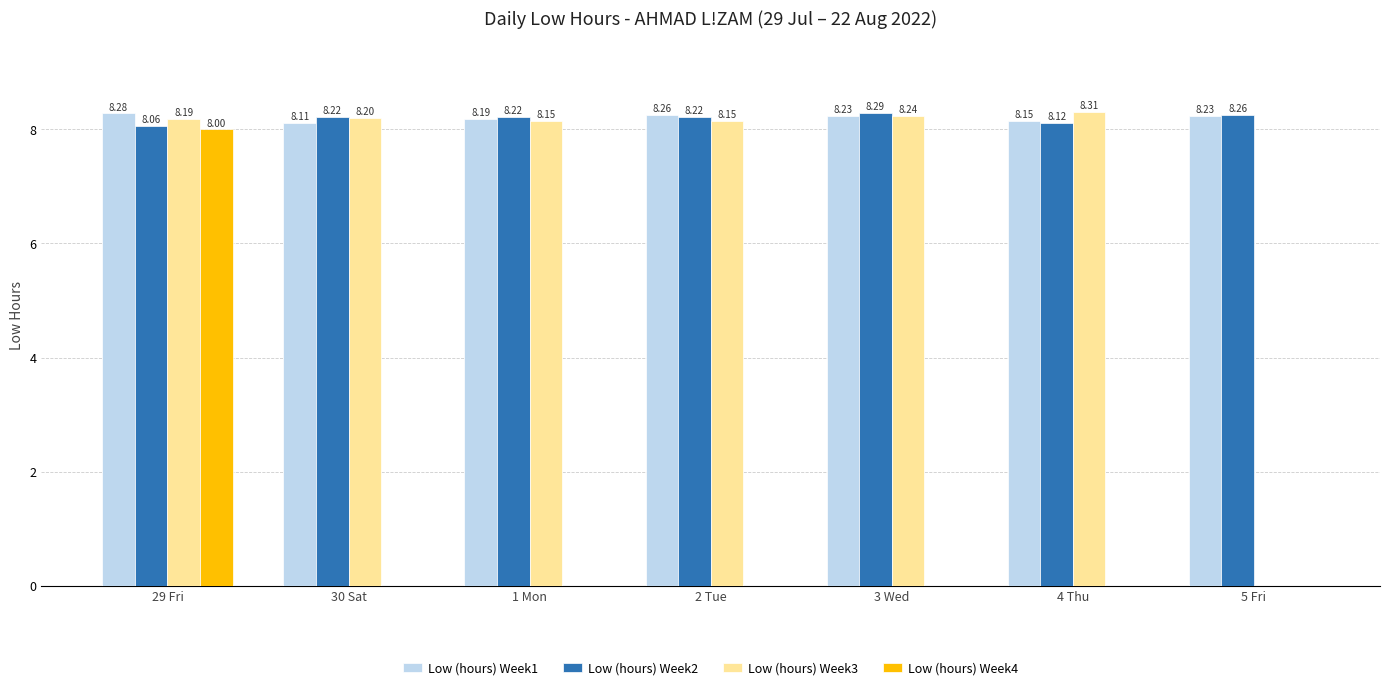

Are the bars grouped side by side (vs. stacked)?

Yes